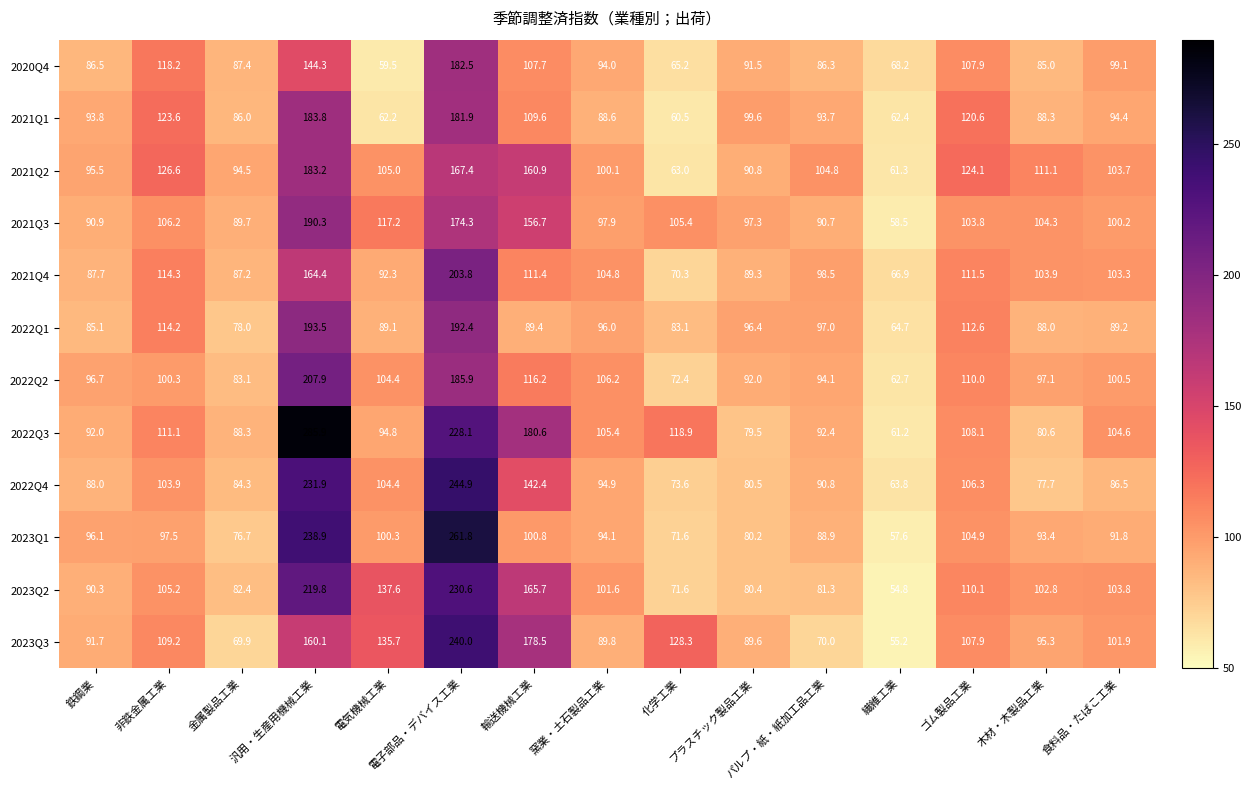

Which series changed the most between 化学工業 and 食料品・たばこ工業?

2021Q2